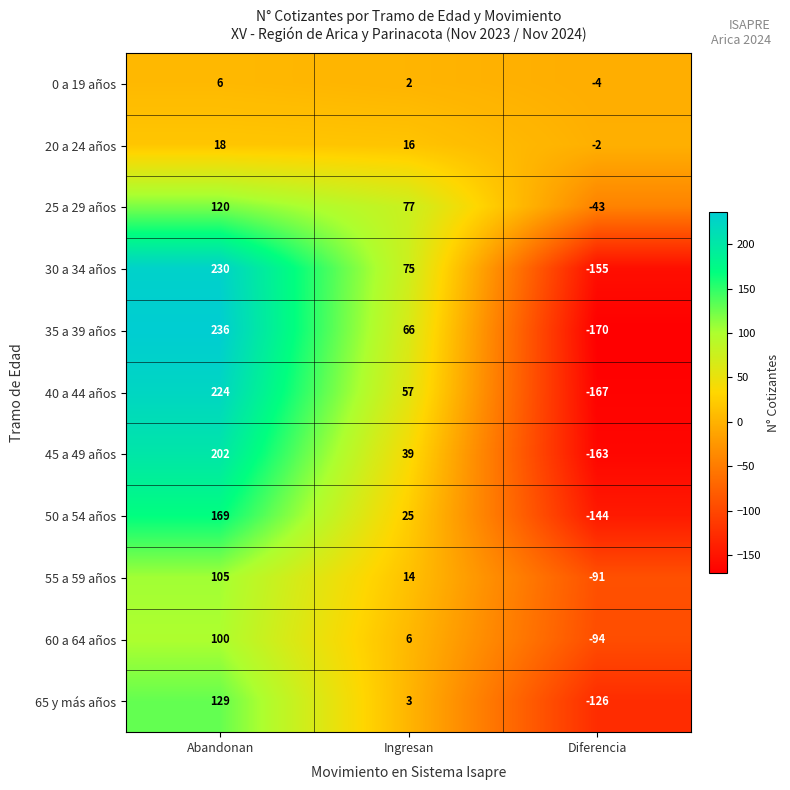

What is the spread (max minus min) of values at Ingresan?

75